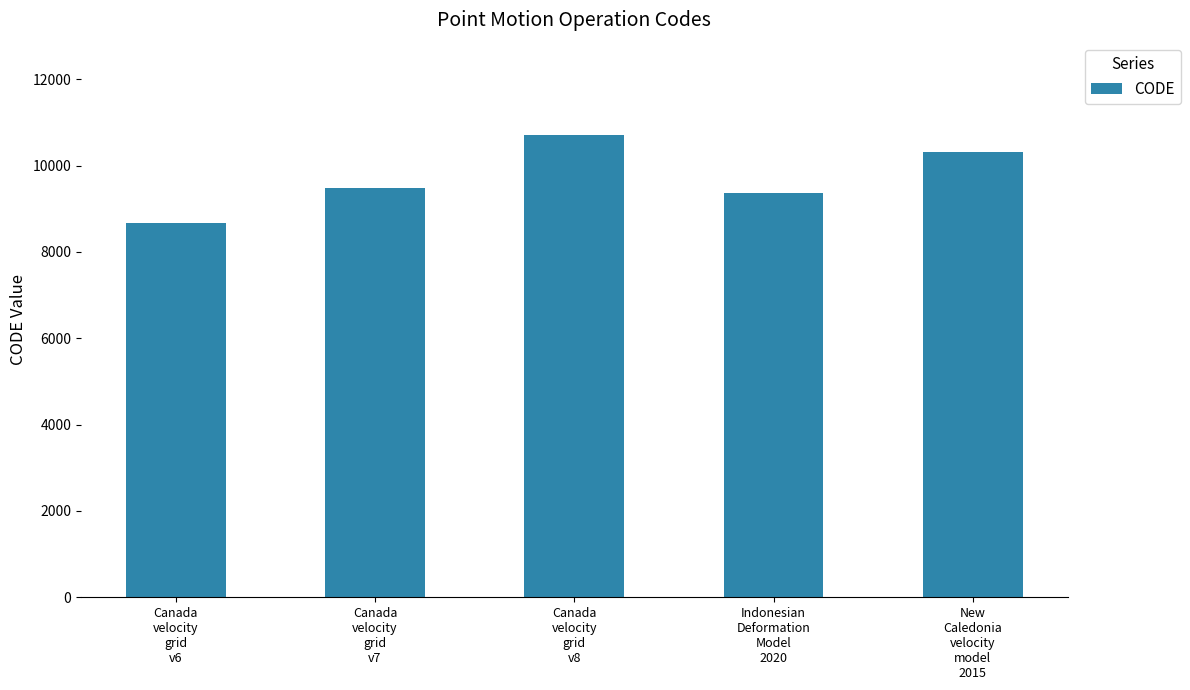

What is the average value?

9713